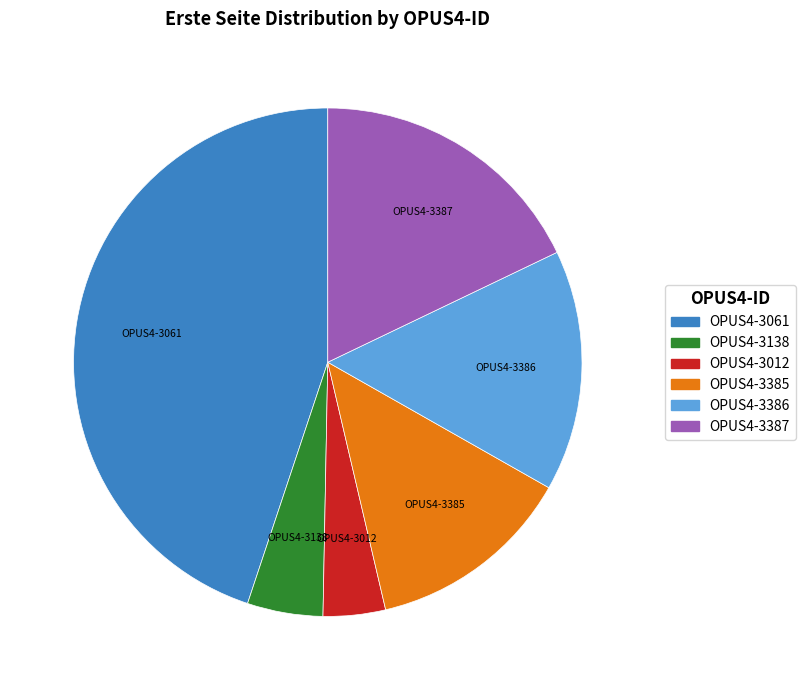

Is there any slice that represents more than half of the pie?

No